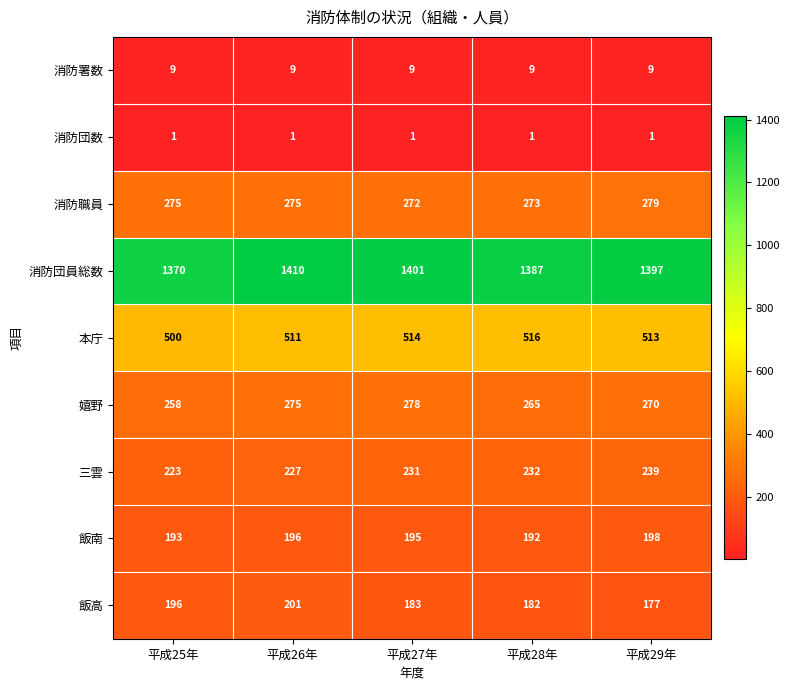

Which series changed the most between 平成25年 and 平成28年?

消防団員総数